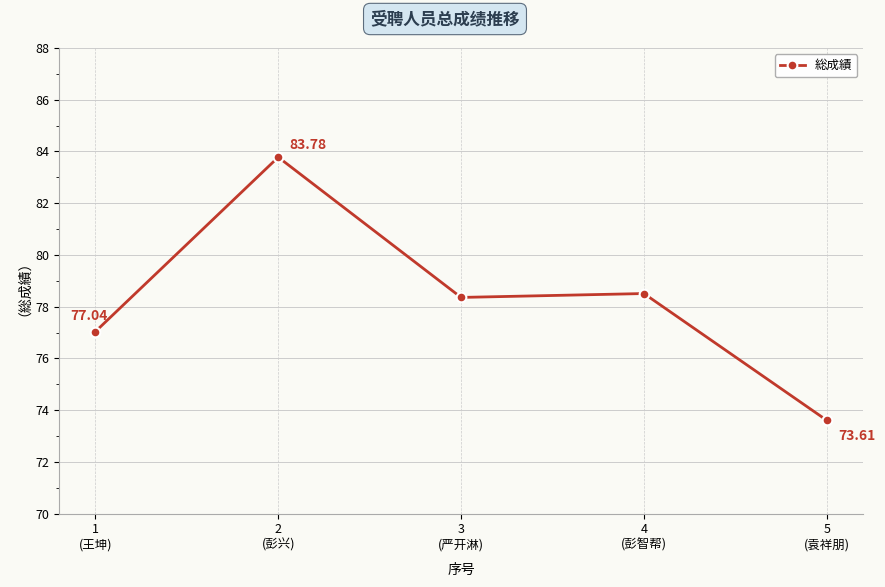

Reading left to right, transcribe all the data shown in this chart.

1
(王坤)=77.0	2
(彭兴)=83.8	3
(严开淋)=78.4	4
(彭智帮)=78.5	5
(袁祥朋)=73.6